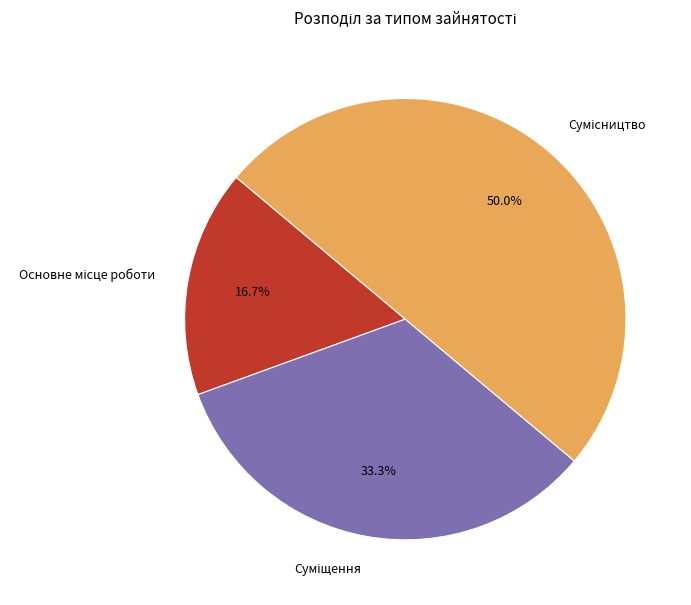

True or false: Сумісництво accounts for 37% of the total.

False